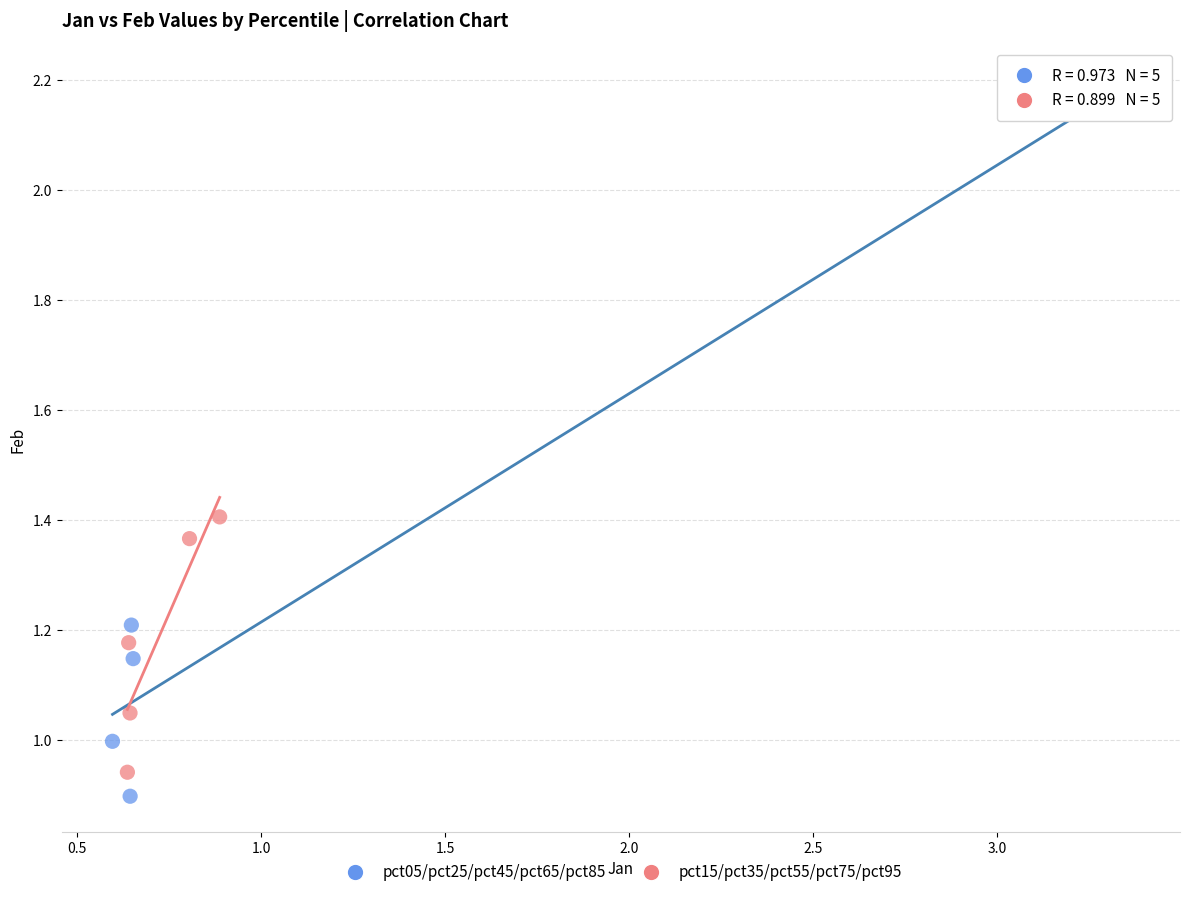

Which series contains the highest Y value?

pct05/pct25/pct45/pct65/pct85